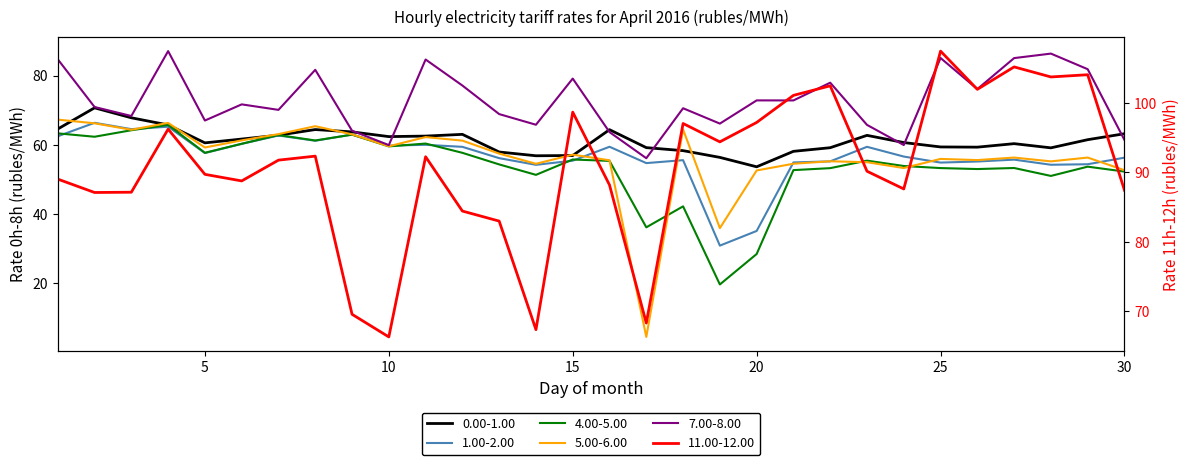

How many lines are shown in the chart?

6